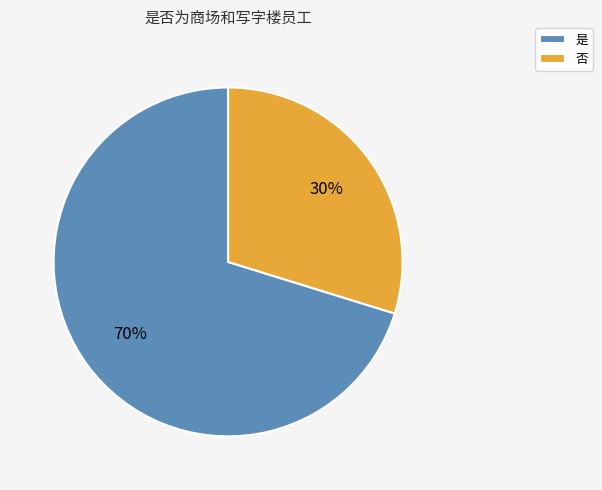

What is the majority slice?

是